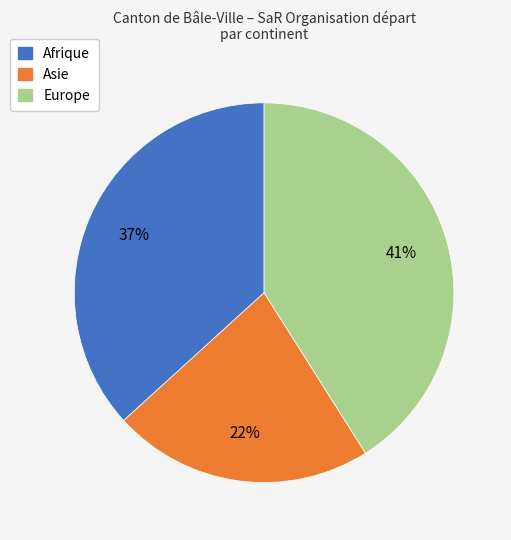

How many segments does this pie chart have?

3